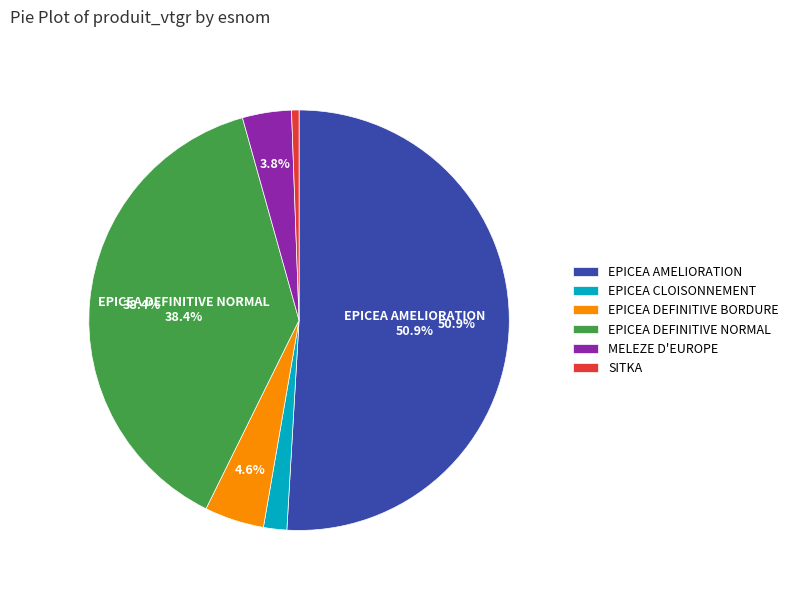

Which has a higher value, EPICEA AMELIORATION or SITKA?

EPICEA AMELIORATION